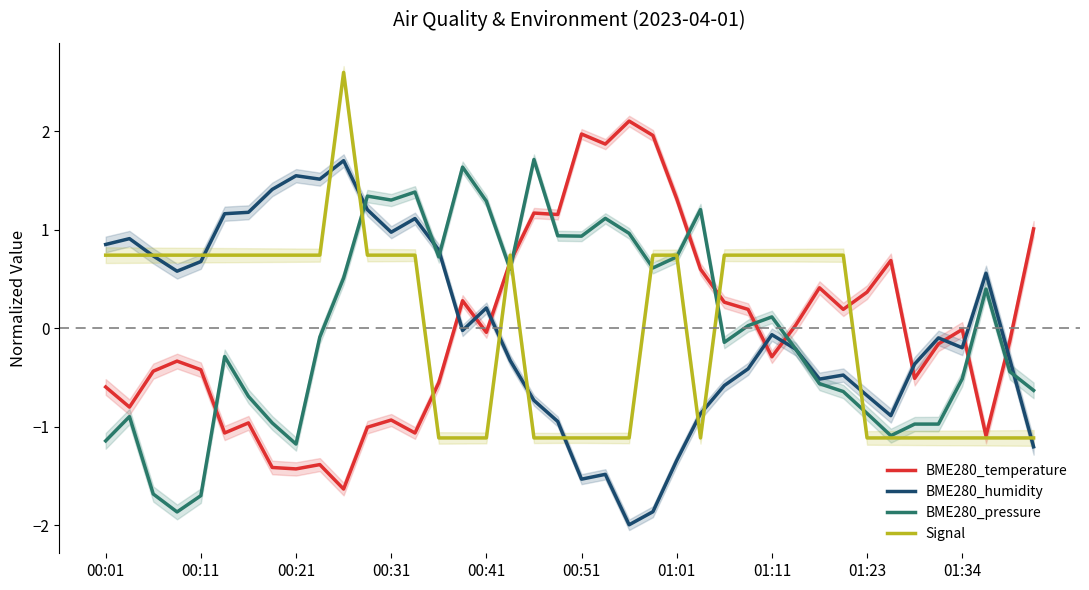

Where does the BME280_pressure series first go above 0?

10